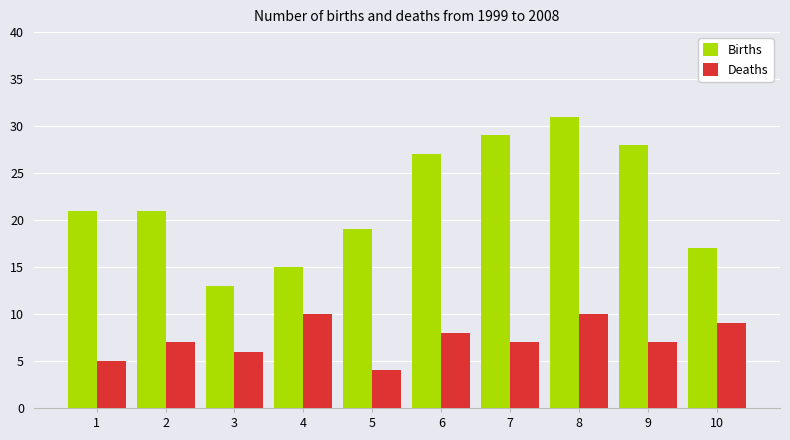

Which series has the largest total across all categories?

Births